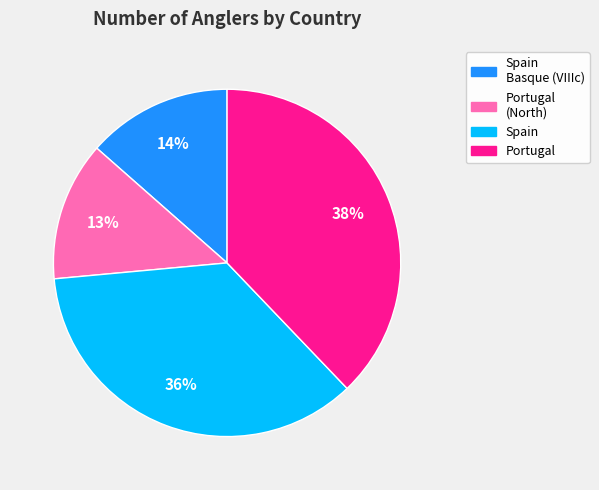

To the nearest percent, what is the difference between the largest and smallest slice percentages?

25%